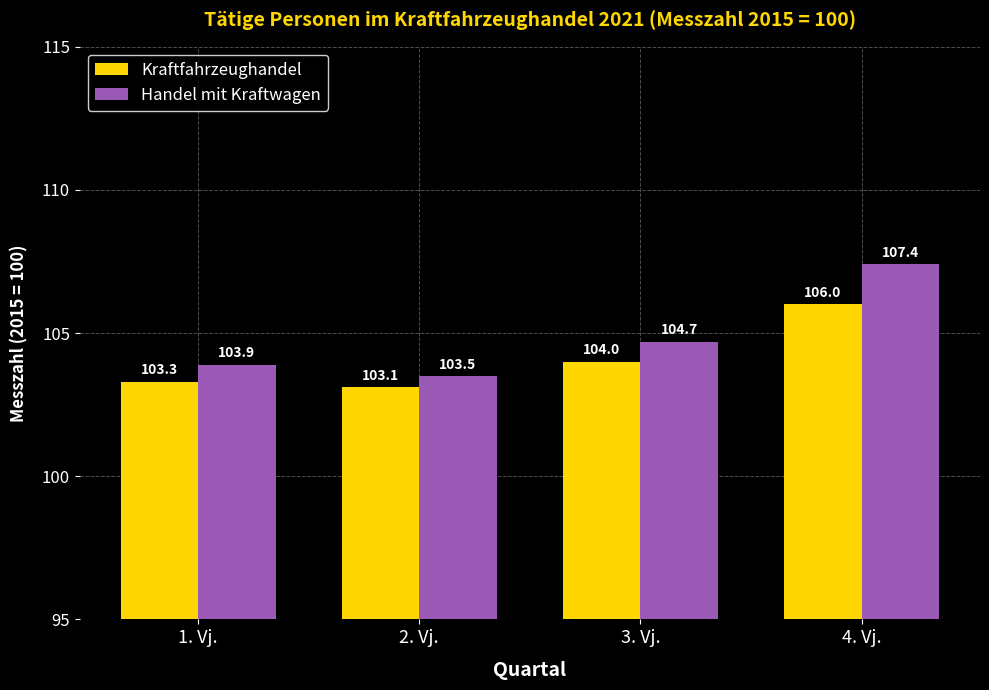

What is the difference between the second highest and minimum values in the Kraftfahrzeughandel series?

0.9